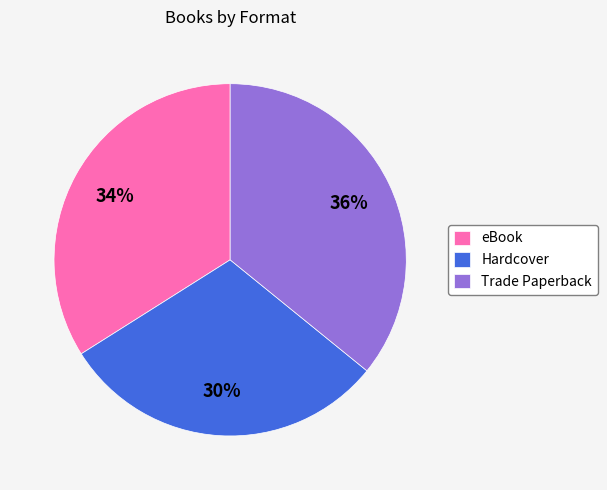

To the nearest percent, what percentage of the pie is eBook?

34%